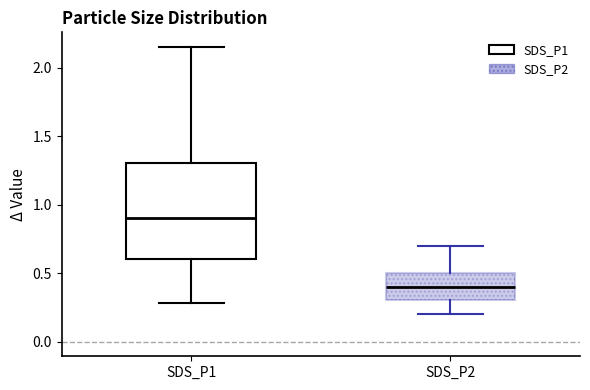

Reading left to right, read every box against the y-axis: the position of its median line, the range the box covers, and the ends of its whiskers. The values are not printed on the chart, so give them approximately, as read against the axis.

SDS_P1: median 0.90, box 0.60 to 1.30, whiskers 0.30 to 2.15
SDS_P2: median 0.40, box 0.30 to 0.50, whiskers 0.20 to 0.70